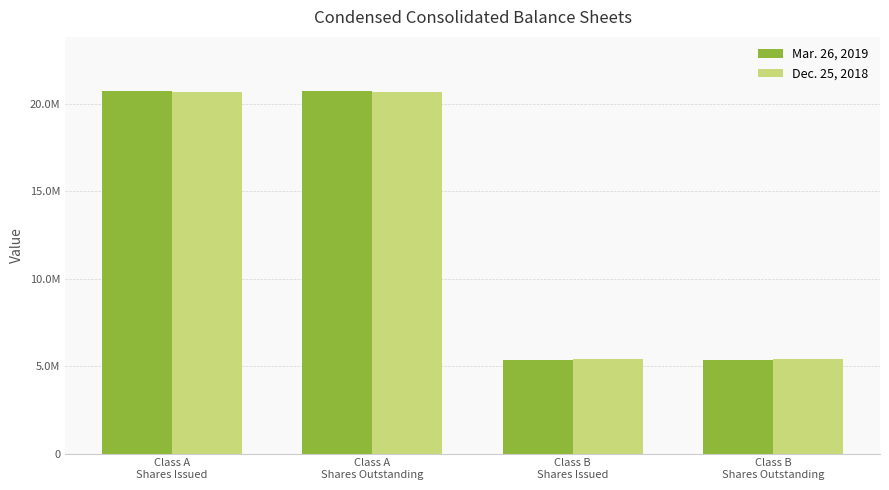

What is the difference between the Mar. 26, 2019 values at Class A
Shares Outstanding and Class B
Shares Issued?

15336817